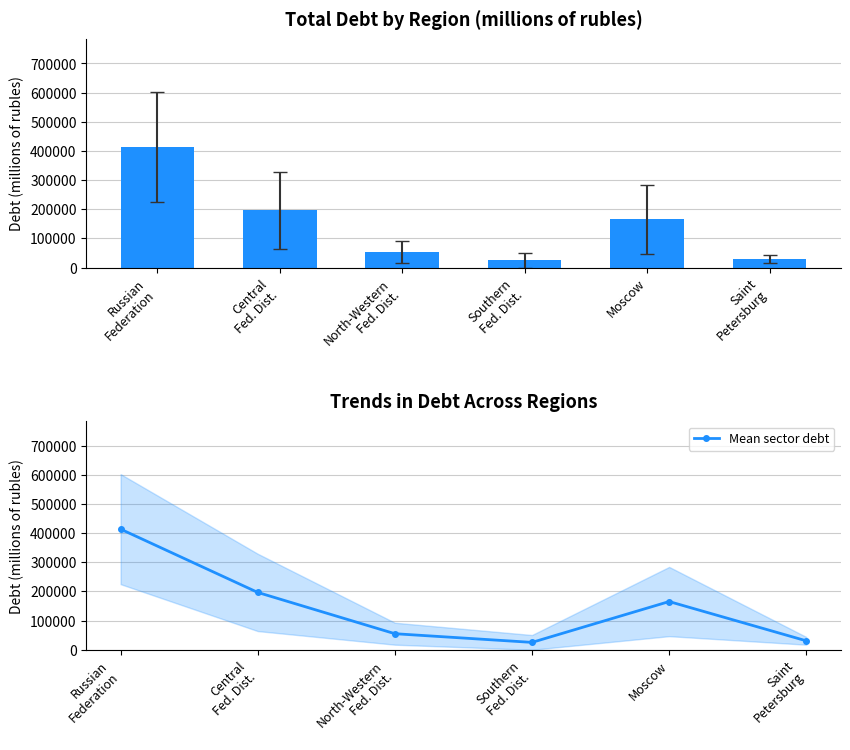

What is the greatest value displayed?

413546.4